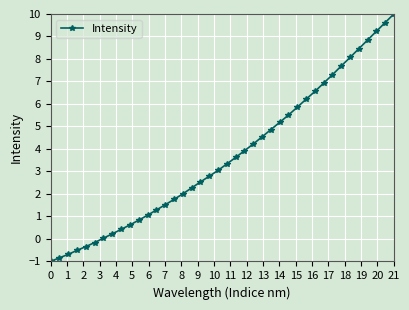

What is the maximum value shown in the chart?

10.0